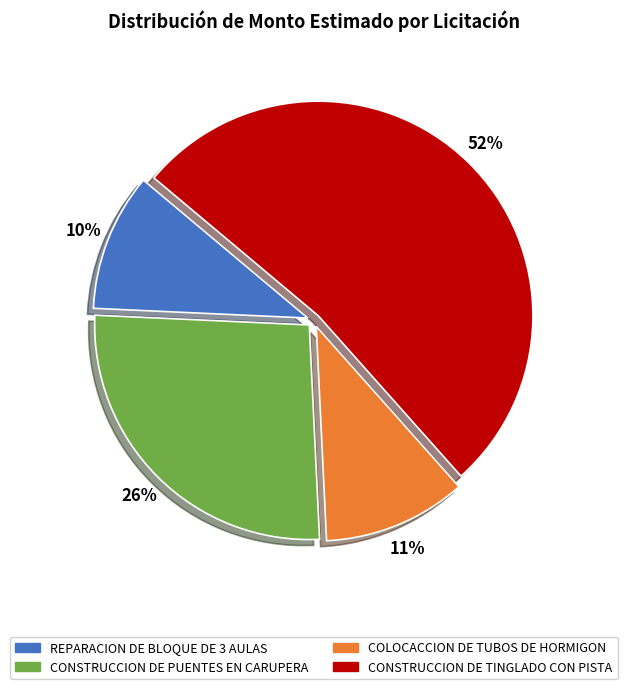

What is the largest slice in the pie chart?

CONSTRUCCION DE TINGLADO CON PISTA